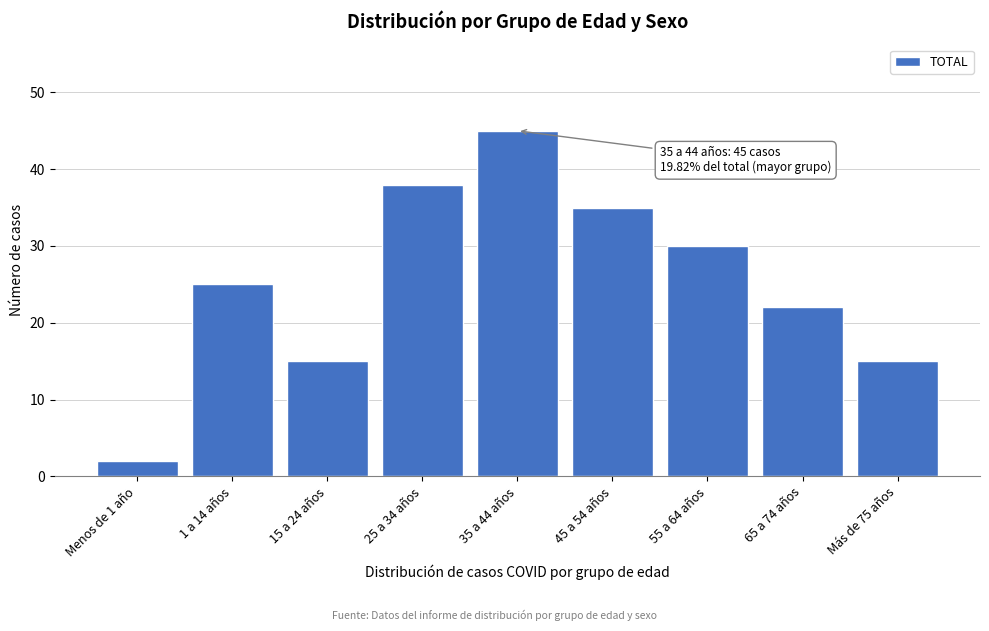

Reading right to left, transcribe all the data shown in this chart.

15	22	30	35	45	38	15	25	2